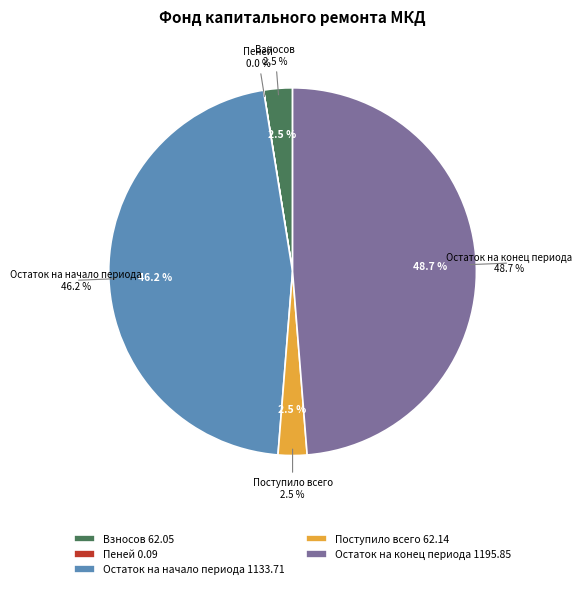

Count the number of slices in the pie.

5